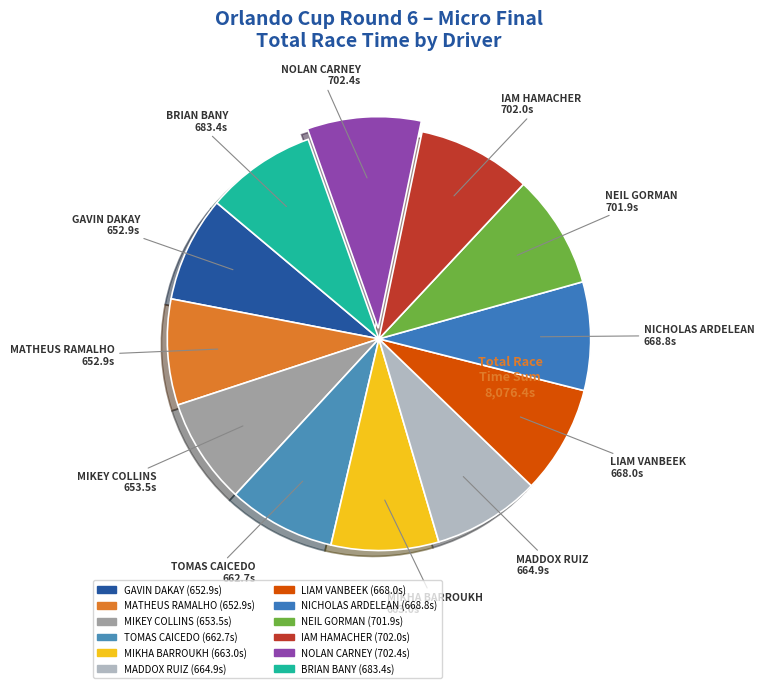

Does MADDOX RUIZ account for over 50% of the chart?

No